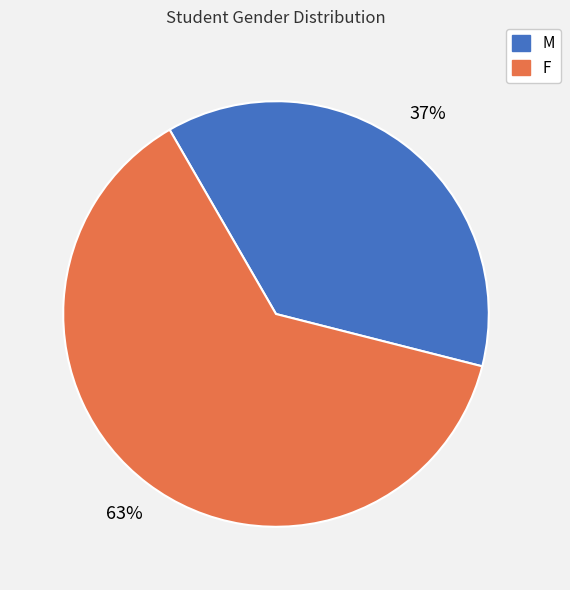

True or false: M accounts for 37% of the total.

True